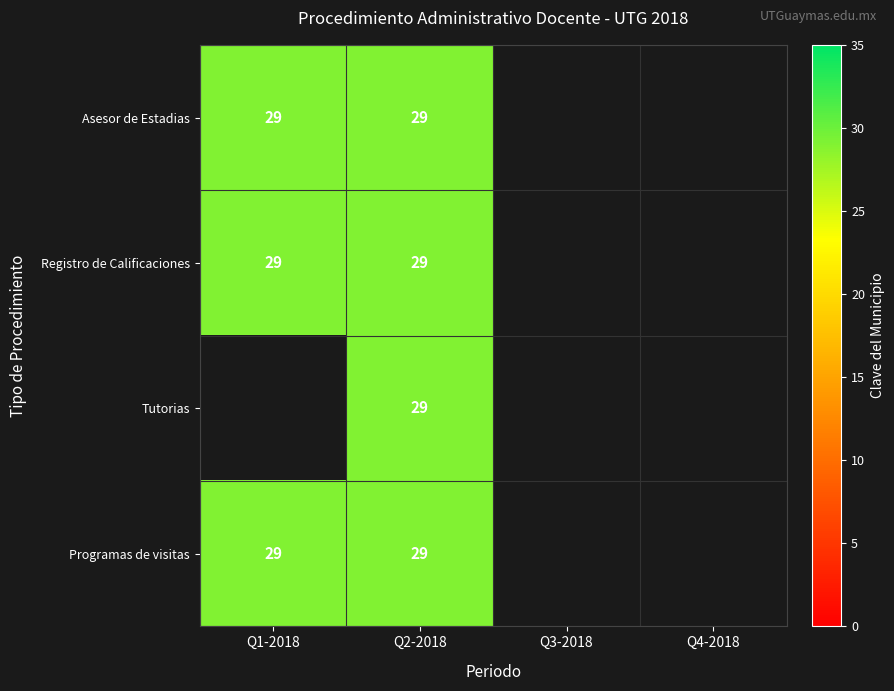

The Programas de visitas series shows 29 at Q2-2018. True or false?

True